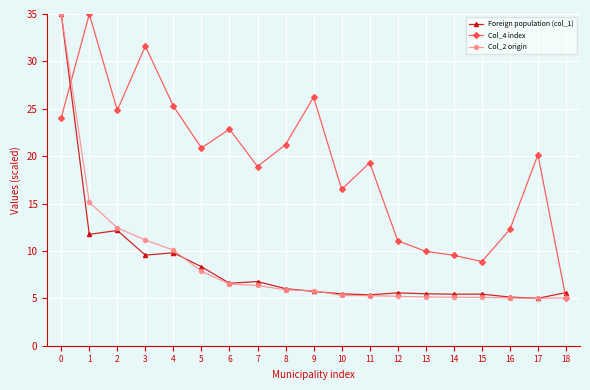

What is the spread (max minus min) of values at 0?

11.0